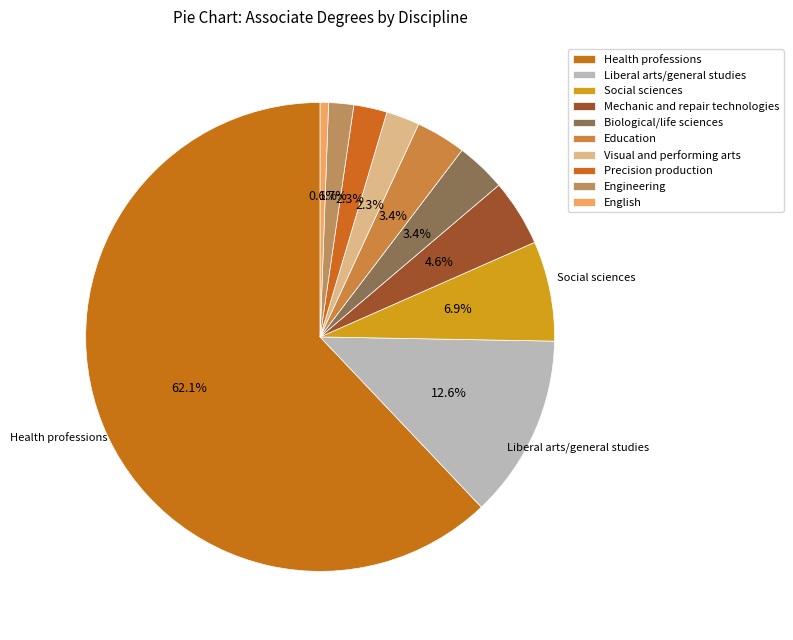

Rank the categories by value from highest to lowest.

Health professions, Liberal arts/general studies, Social sciences, Mechanic and repair technologies, Biological/life sciences, Education, Visual and performing arts, Precision production, Engineering, English